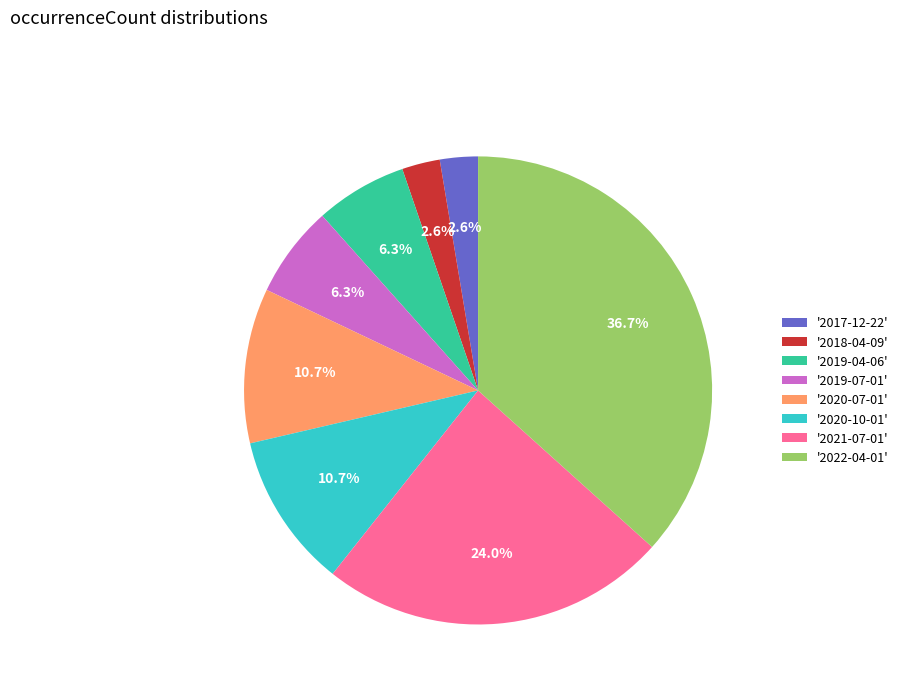

How much of the chart is everything except '2022-04-01'?

63.3%